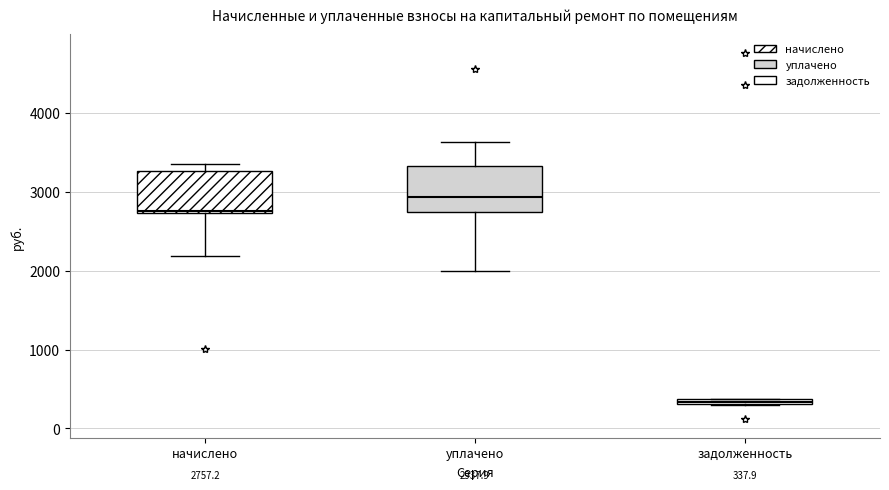

Which box's median line is the highest?

уплачено